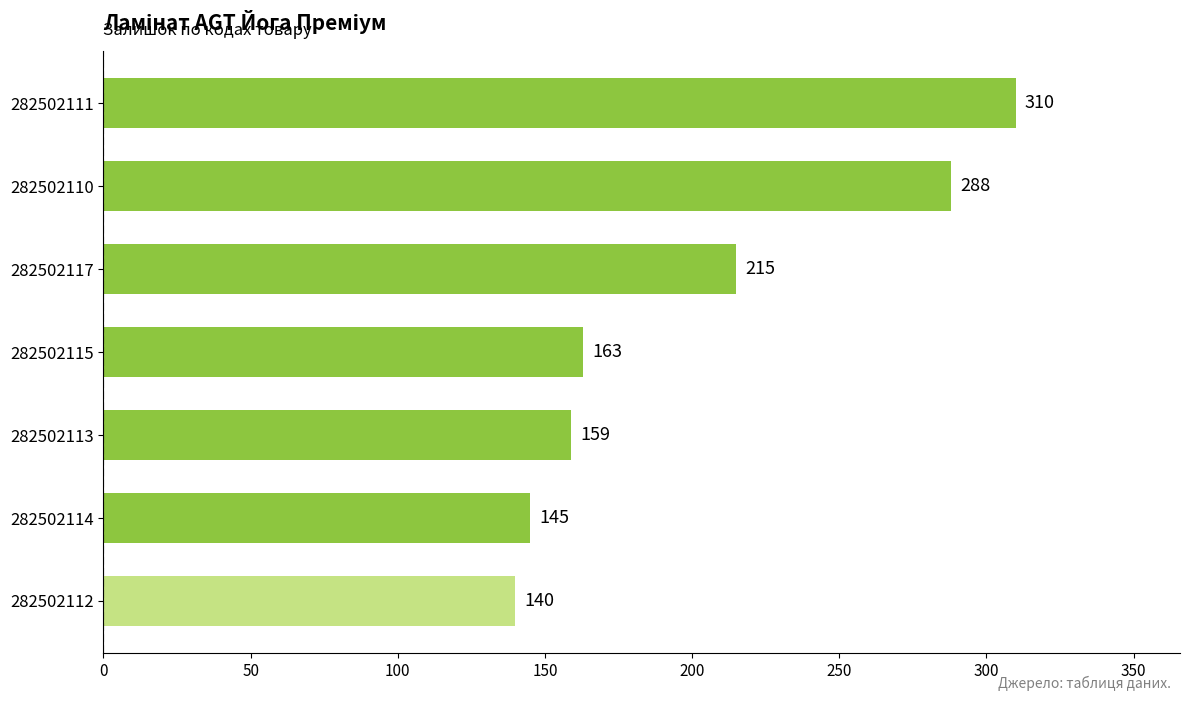

Reading bottom to top, list all the values displayed in this chart.

140	145	159	163	215	288	310